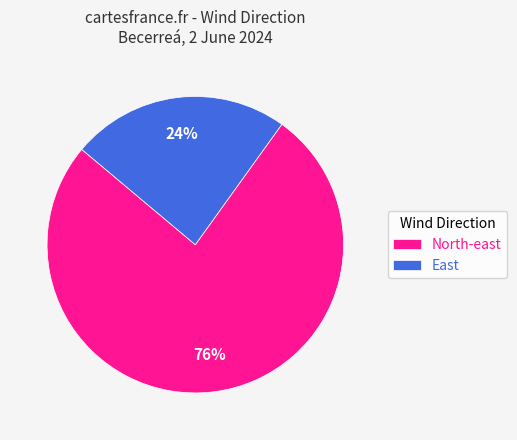

Is there any slice that represents more than half of the pie?

Yes